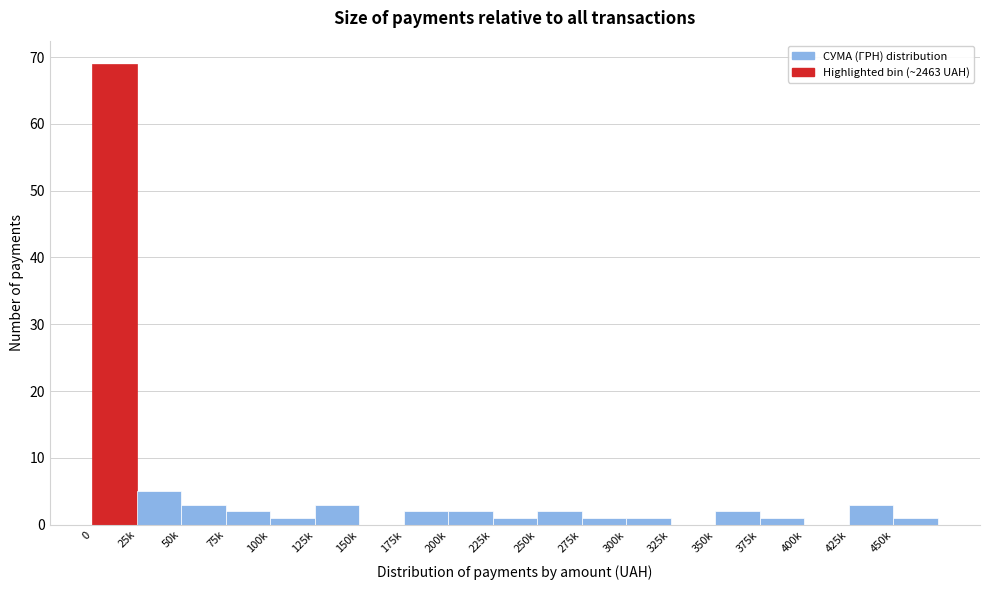

Reading right to left, transcribe all the data shown in this chart.

450k=1	425k=3	400k=0	375k=1	350k=2	325k=0	300k=1	275k=1	250k=2	225k=1	200k=2	175k=2	150k=0	125k=3	100k=1	75k=2	50k=3	25k=5	0=69